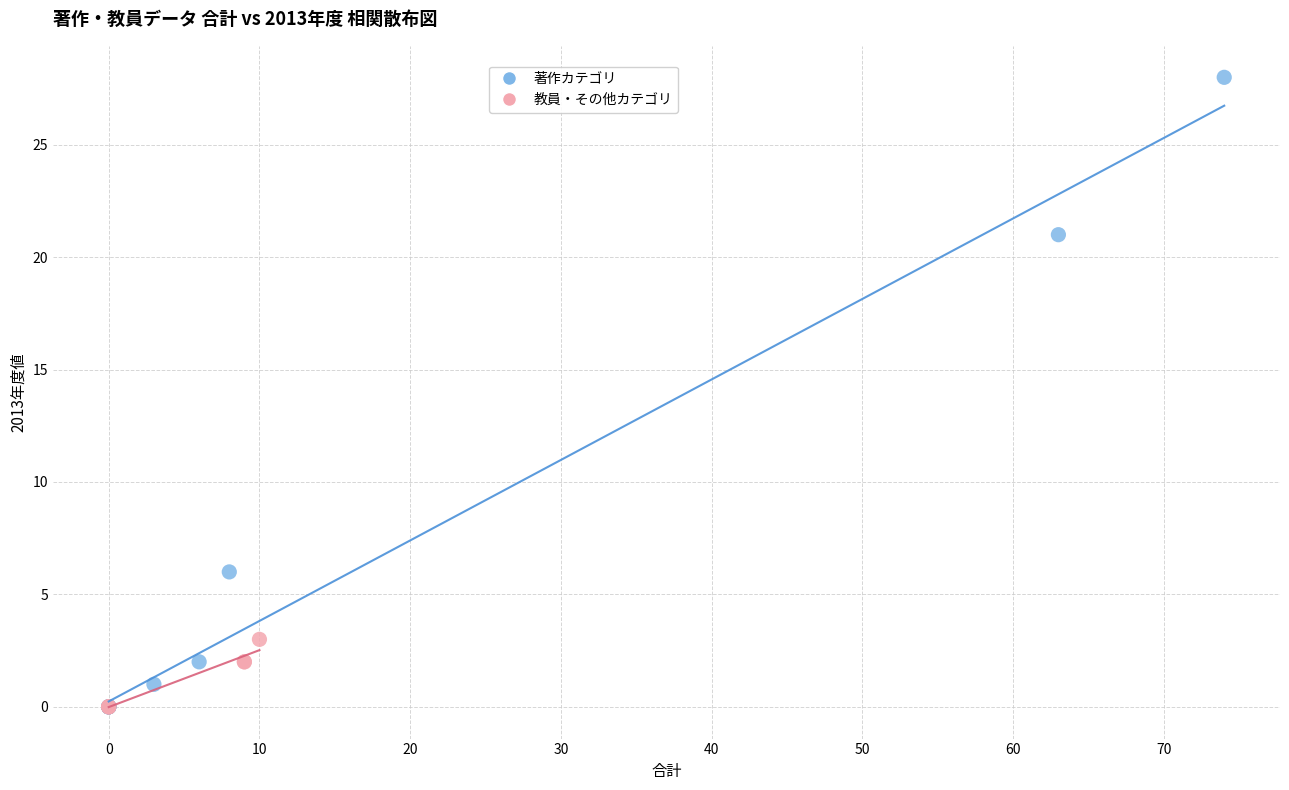

Which series contains the highest Y value?

著作カテゴリ